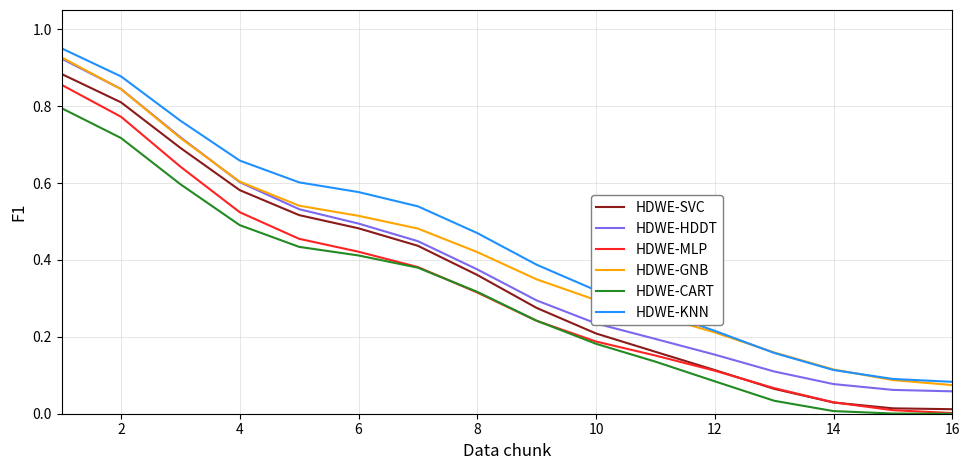

True or false: HDWE-KNN and HDWE-CART cross at least once.

False